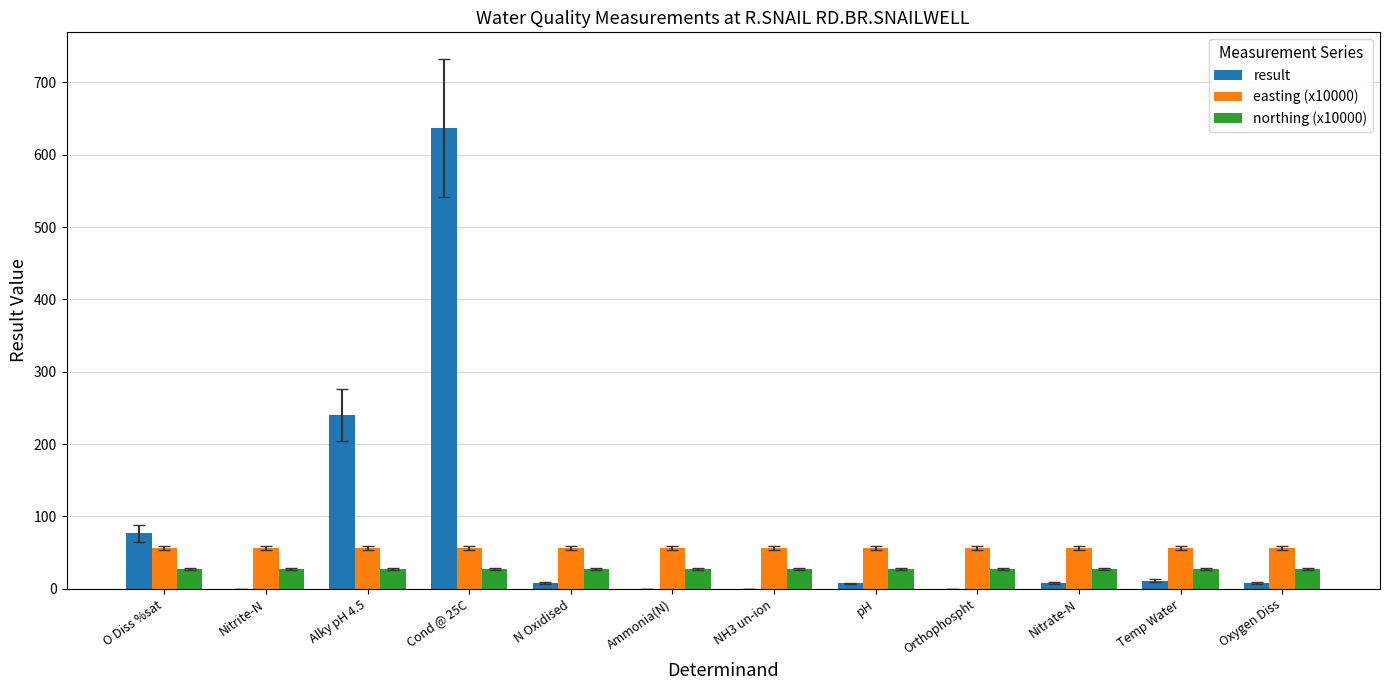

What is the greatest value displayed?

637.0